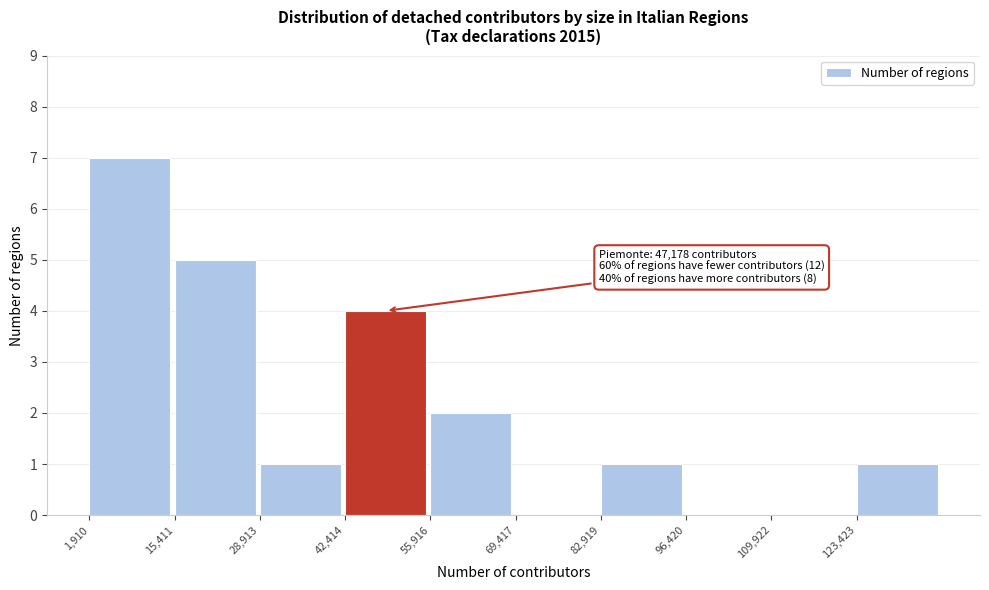

Over which range of the x-axis is the bar tallest?

2000 to 16000